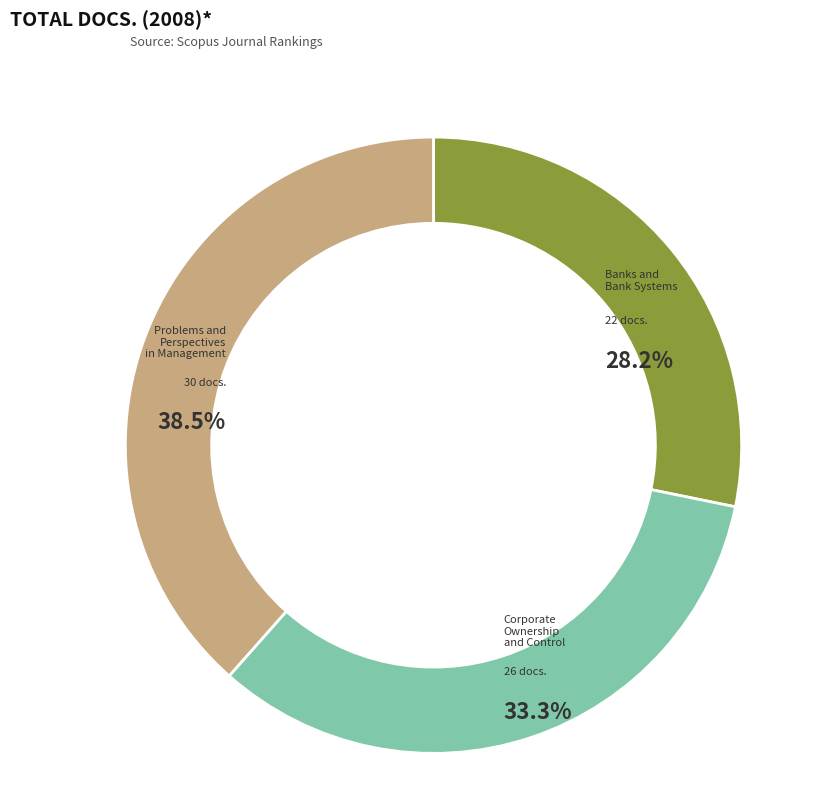

Does any single category account for the majority?

No